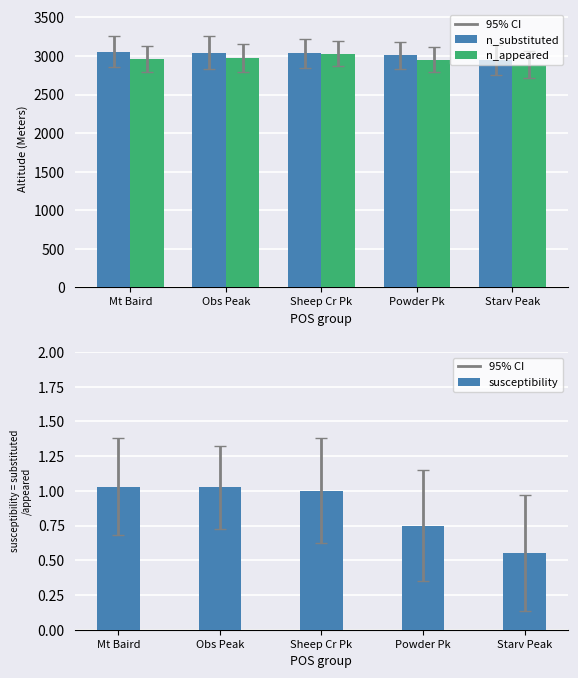

What is the difference between the n_appeared values at Mt Baird and Starv Peak?

76.0